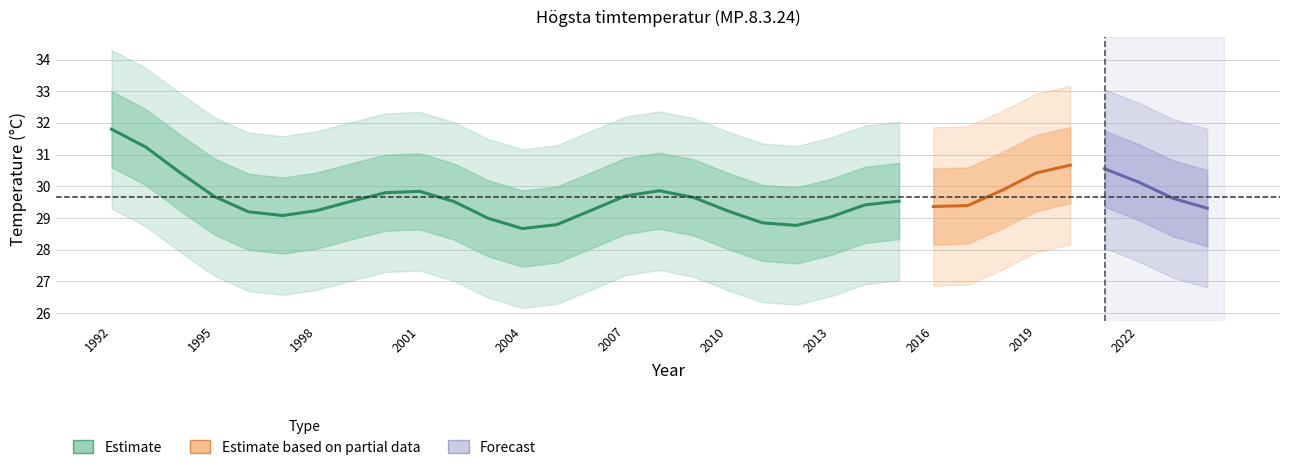

How many data points are above 29?

19